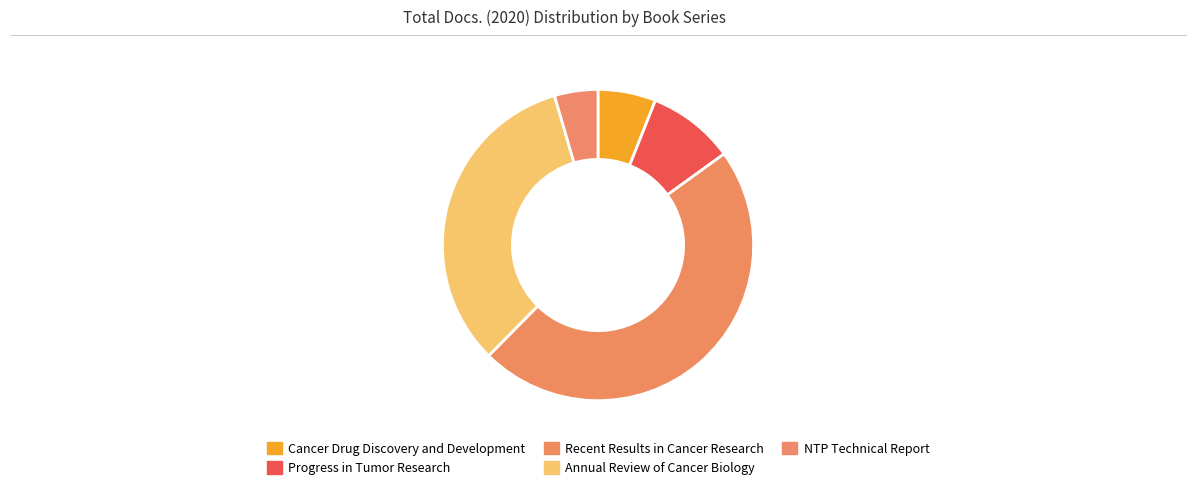

Rank the categories by value from lowest to highest.

NTP Technical Report, Cancer Drug Discovery and Development, Progress in Tumor Research, Annual Review of Cancer Biology, Recent Results in Cancer Research